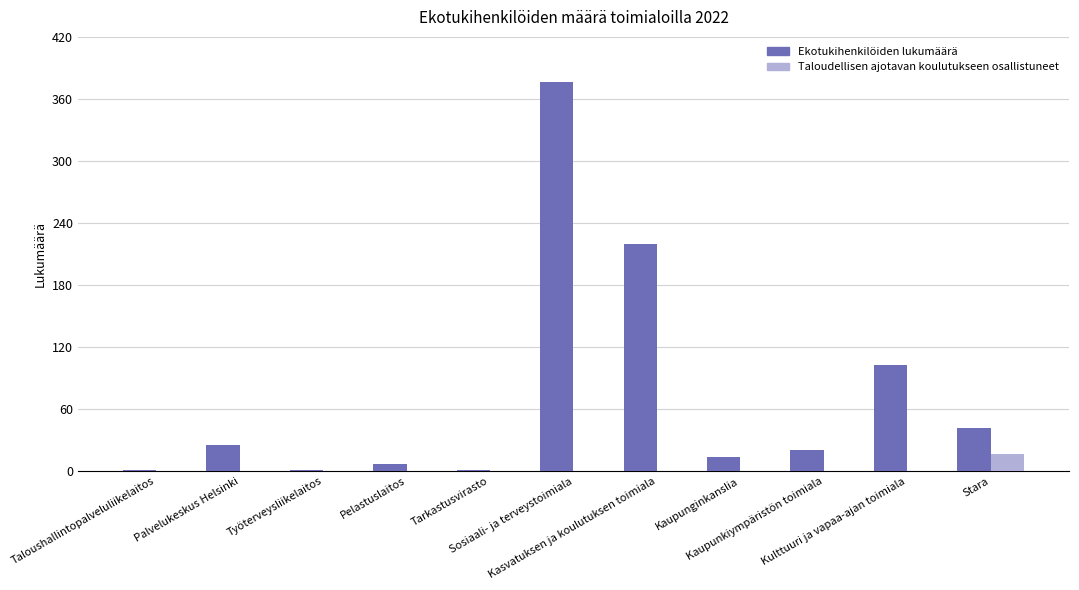

True or false: Ekotukihenkilöiden lukumäärä has a value of 112 at Kasvatuksen ja koulutuksen toimiala.

False